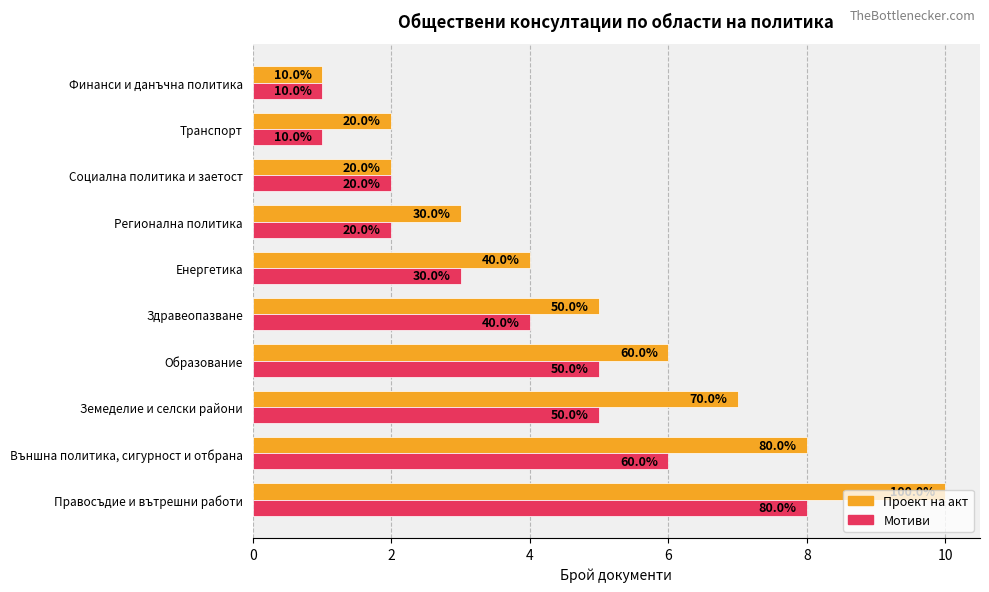

What are all the series names shown in the legend?

Проект на акт, Мотиви